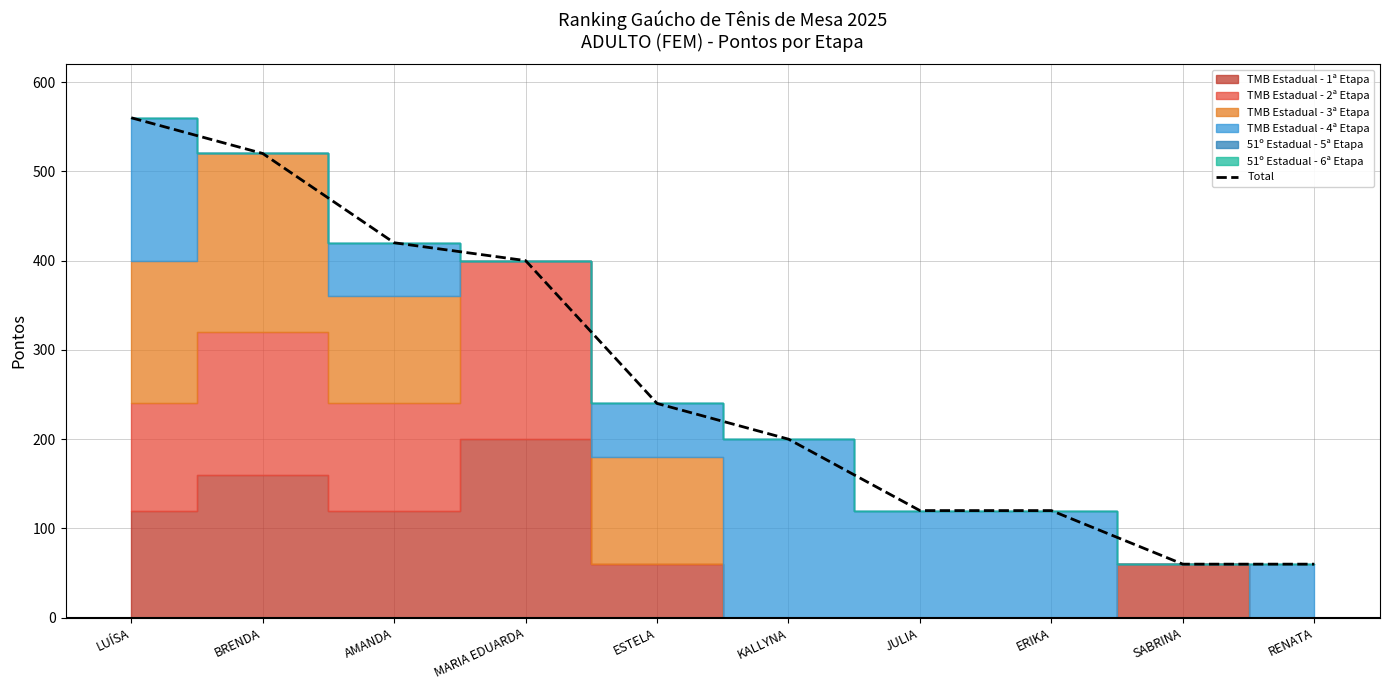

At which category does the chart reach its minimum across all series?

SABRINA